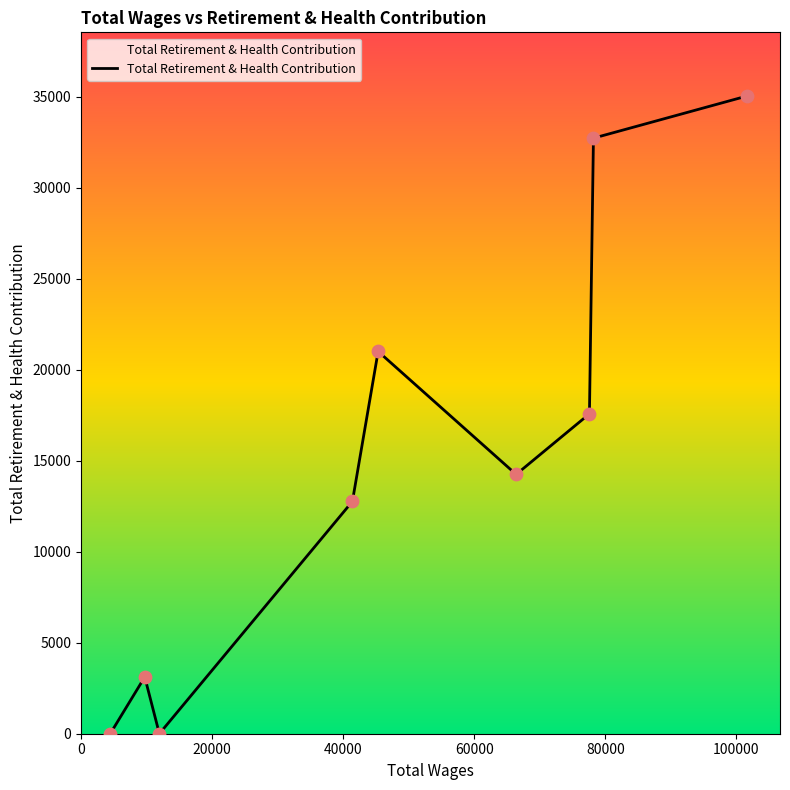

What is the difference between the maximum and minimum values?

35031